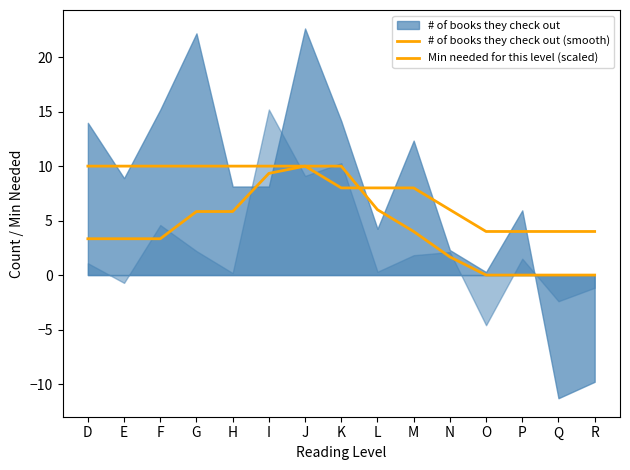

Which has a higher value, F or K?

F